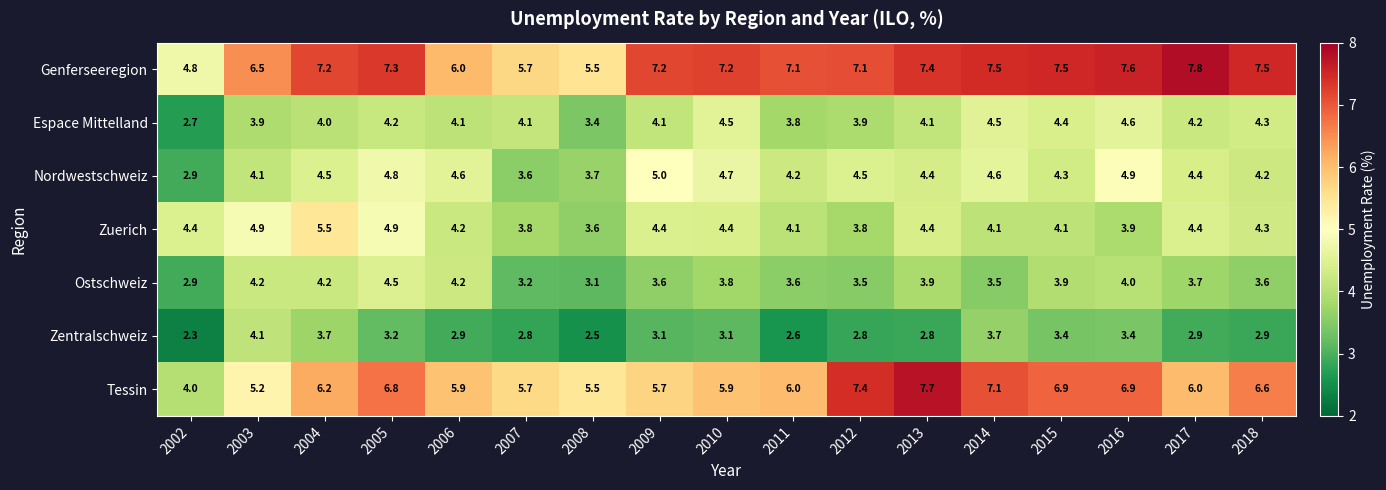

What is the spread (max minus min) of values at 2011?

4.5